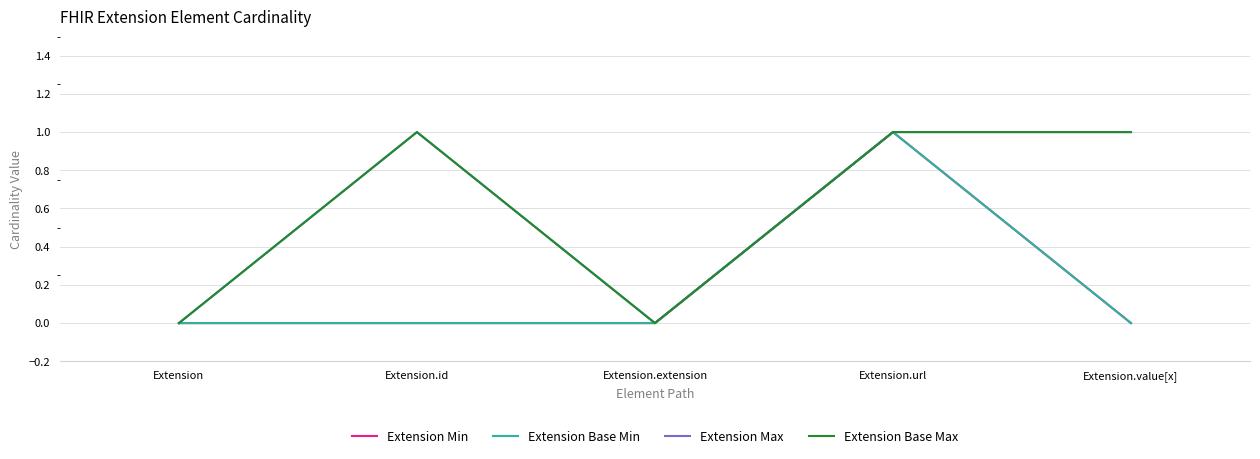

The value of Extension Base Max at Extension.value[x] is 2. True or false?

False